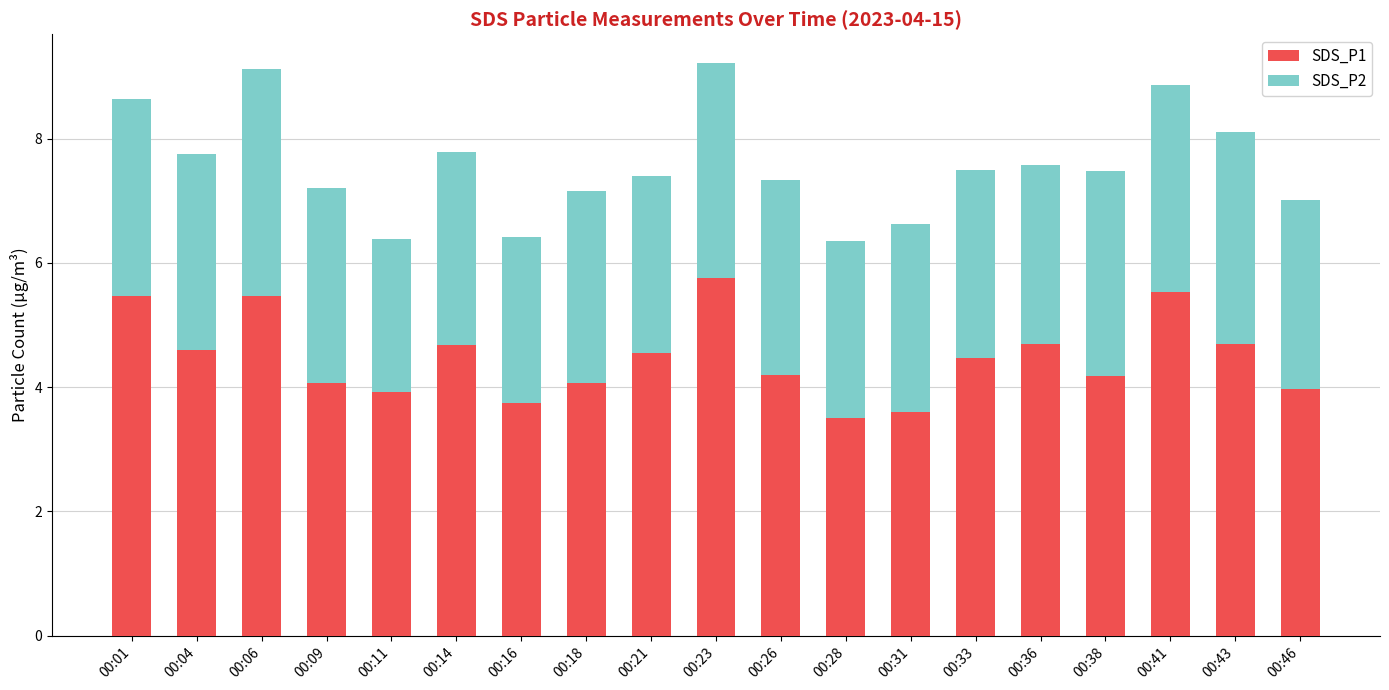

The value of SDS_P1 at 00:33 is 4.5. True or false?

True